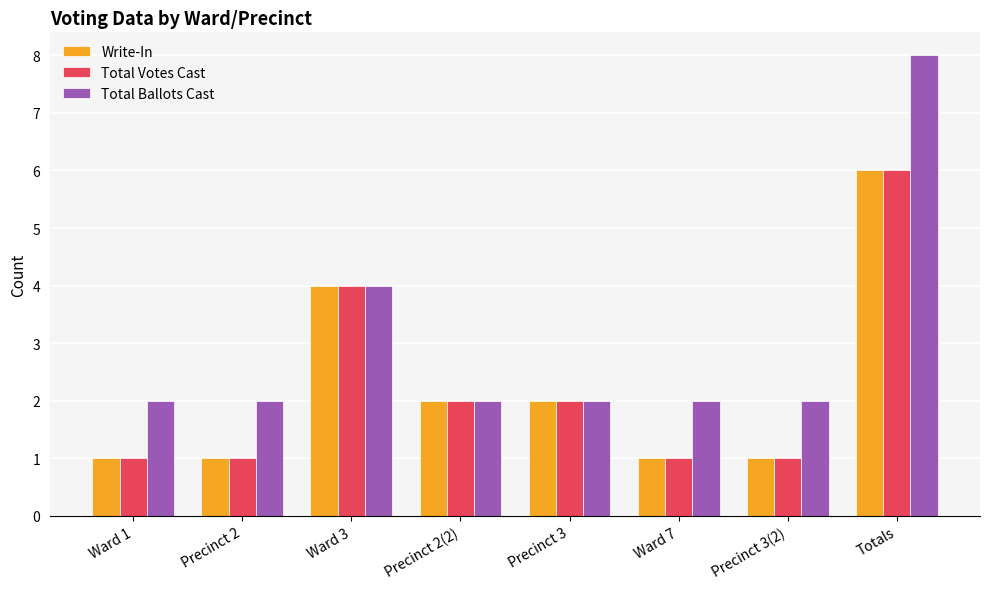

Is it true that Total Votes Cast equals 1 at Precinct 2(2)?

False